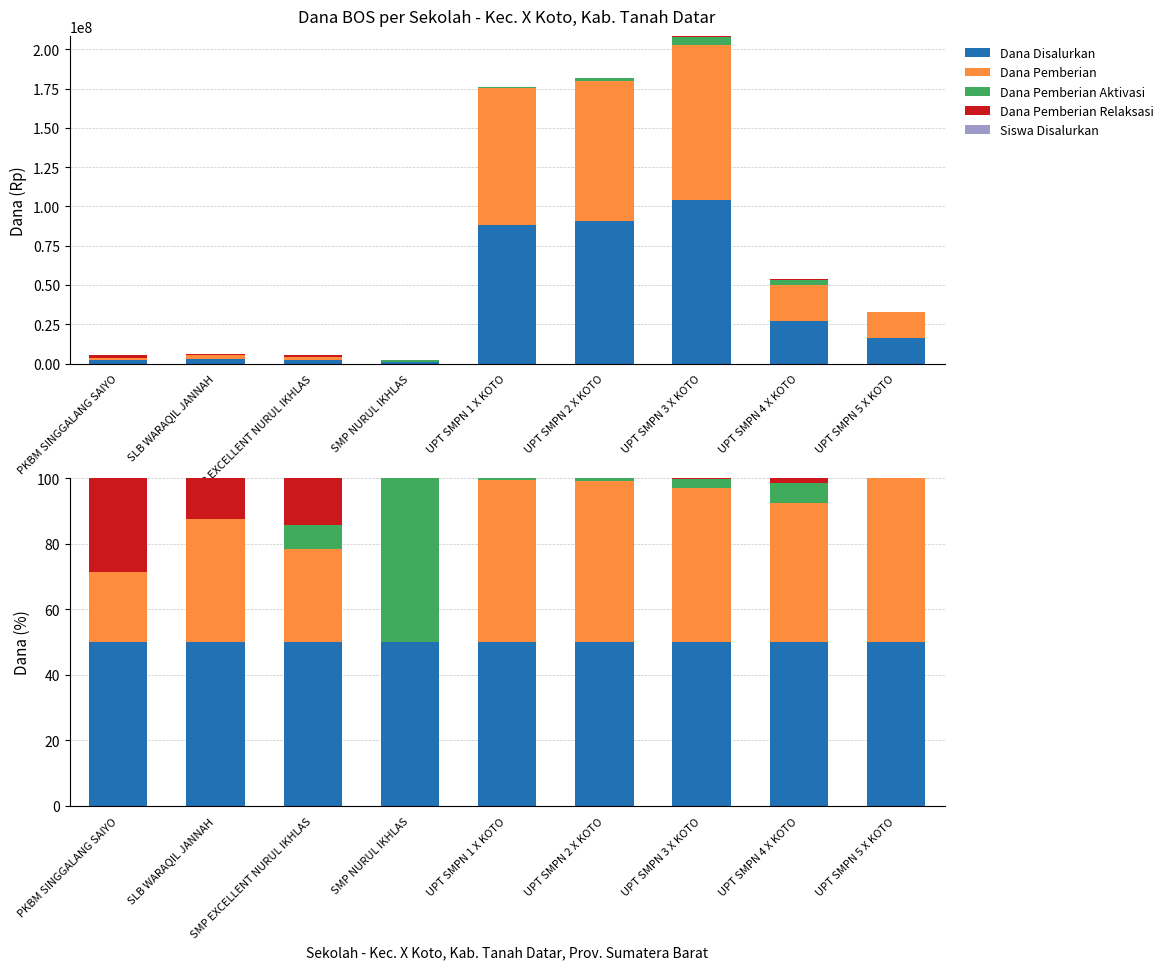

What is the difference between the highest and lowest values at UPT SMPN 5 X KOTO?

50.0